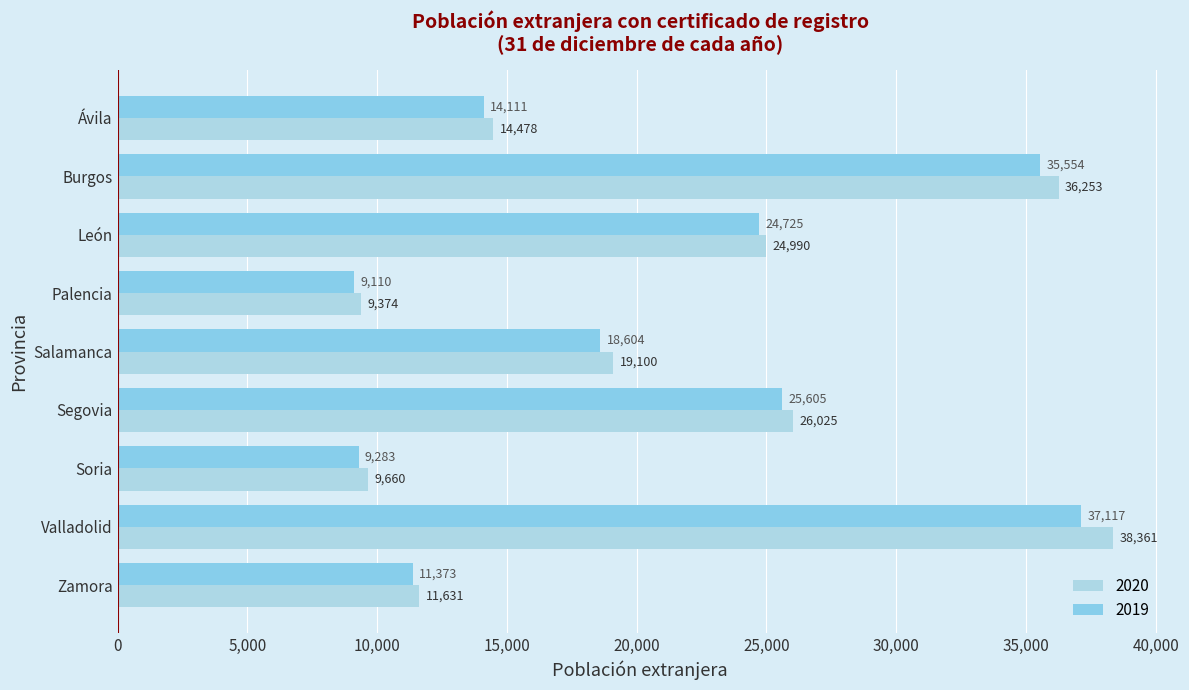

Where does the 2020 series first go above 19100?

Burgos